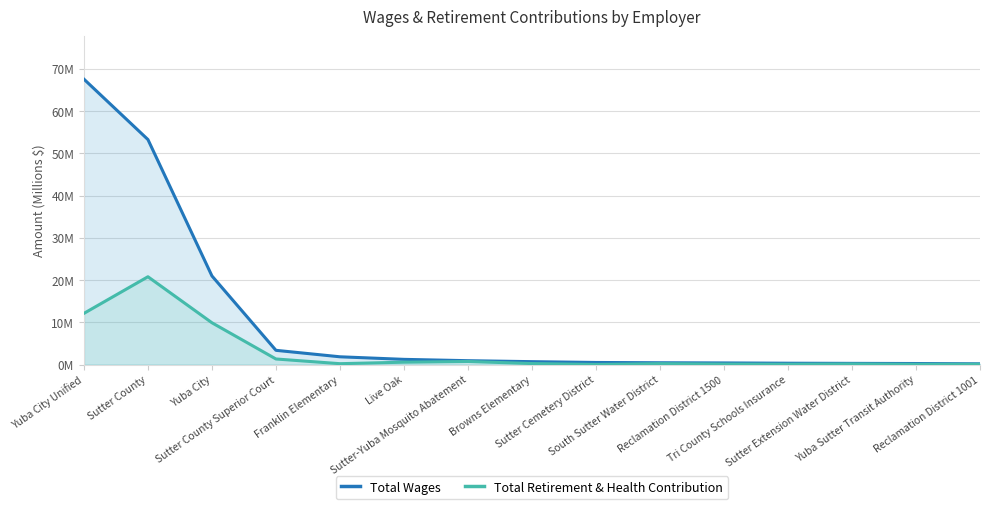

How many lines are shown in the chart?

2